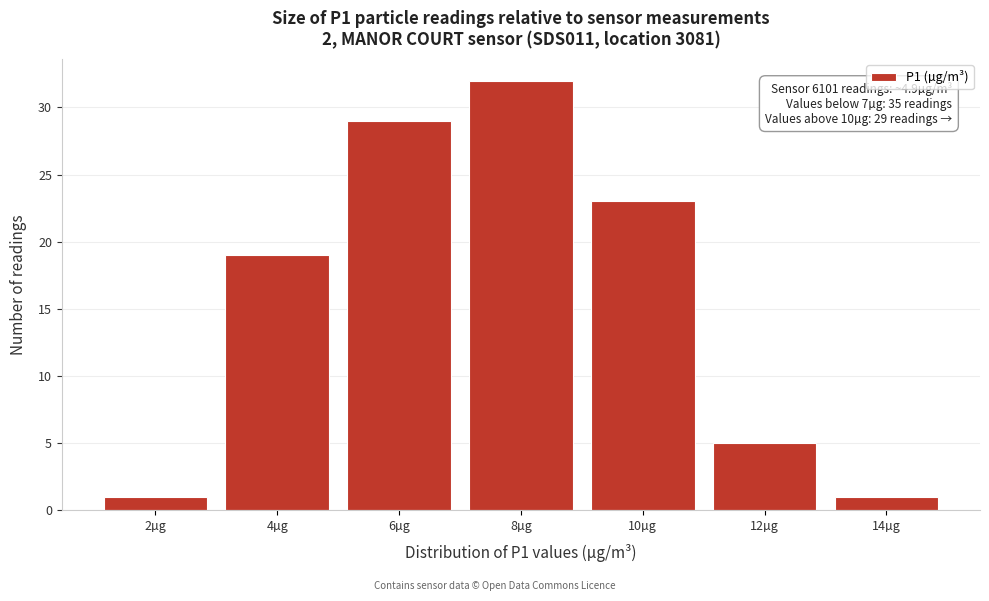

Reading right to left, extract all data points from this chart.

14µg=1	12µg=5	10µg=23	8µg=32	6µg=29	4µg=19	2µg=1